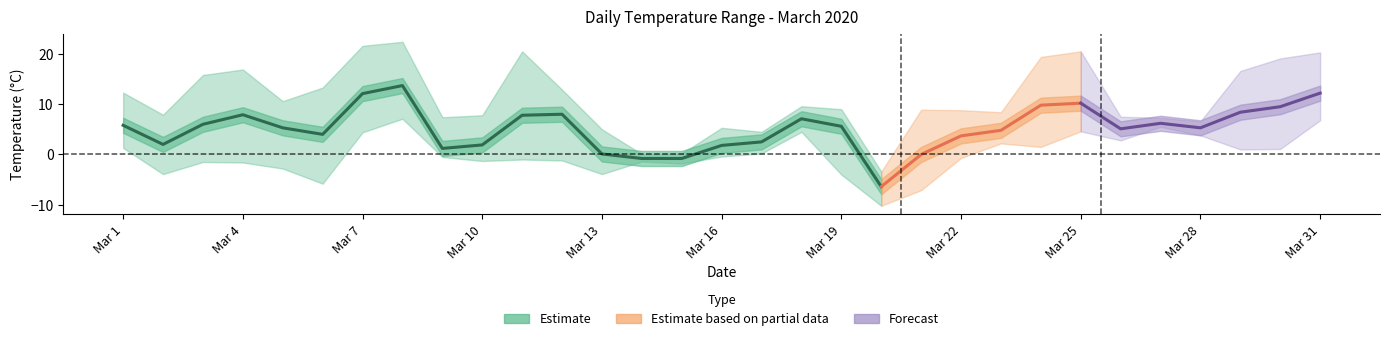

True or false: Temperature (AVG °C) and Temperature (MAX °C) intersect in this chart.

False